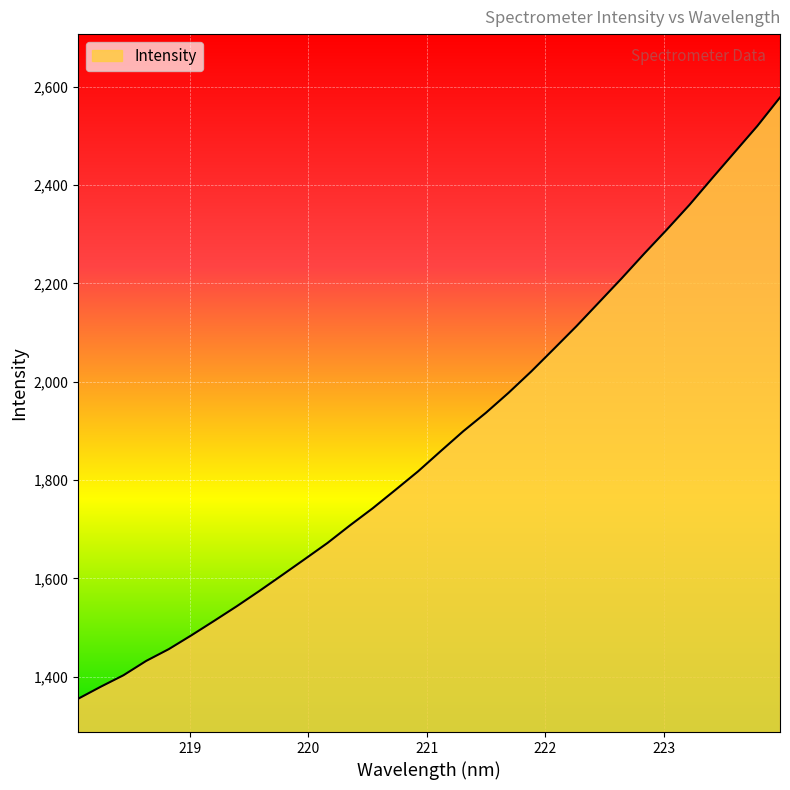

What is the smallest value displayed?

1354.9